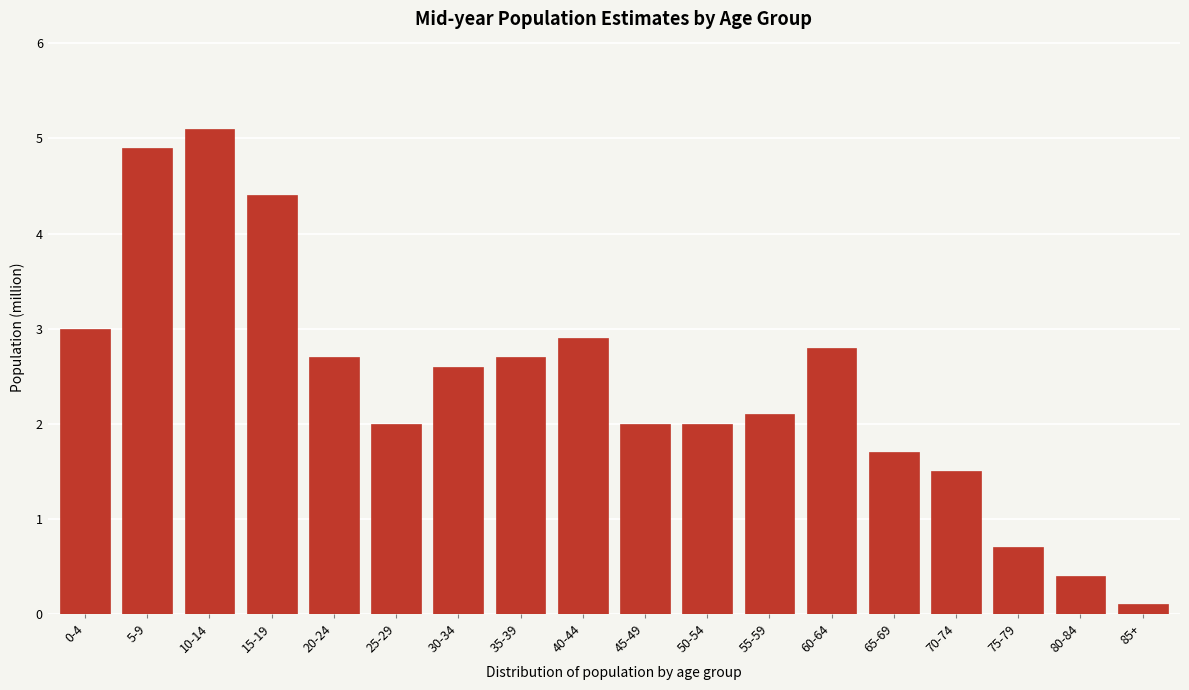

Reading right to left, transcribe all the data shown in this chart.

85+=0.1	80-84=0.4	75-79=0.7	70-74=1.5	65-69=1.7	60-64=2.8	55-59=2.1	50-54=2.0	45-49=2.0	40-44=2.9	35-39=2.7	30-34=2.6	25-29=2.0	20-24=2.7	15-19=4.4	10-14=5.1	5-9=4.9	0-4=3.0